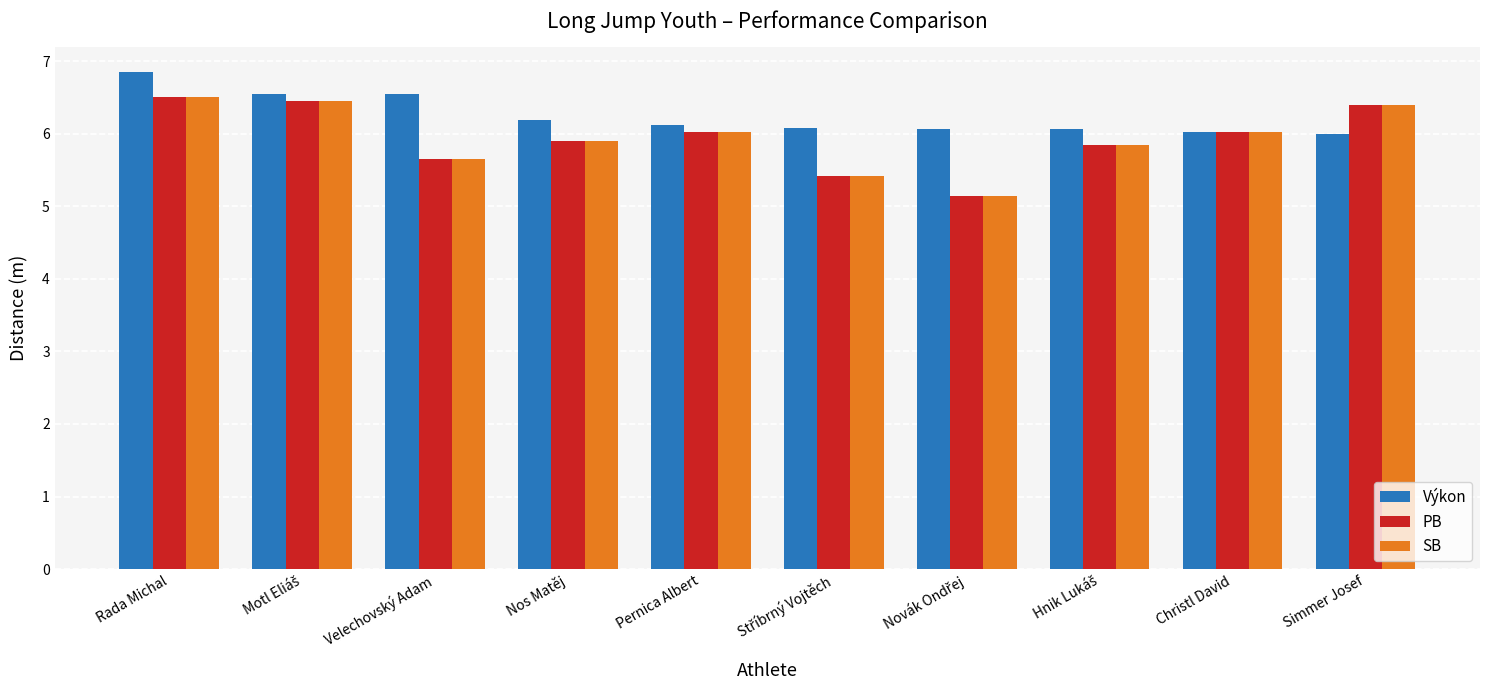

The PB series shows 4.0 at Nos Matěj. True or false?

False